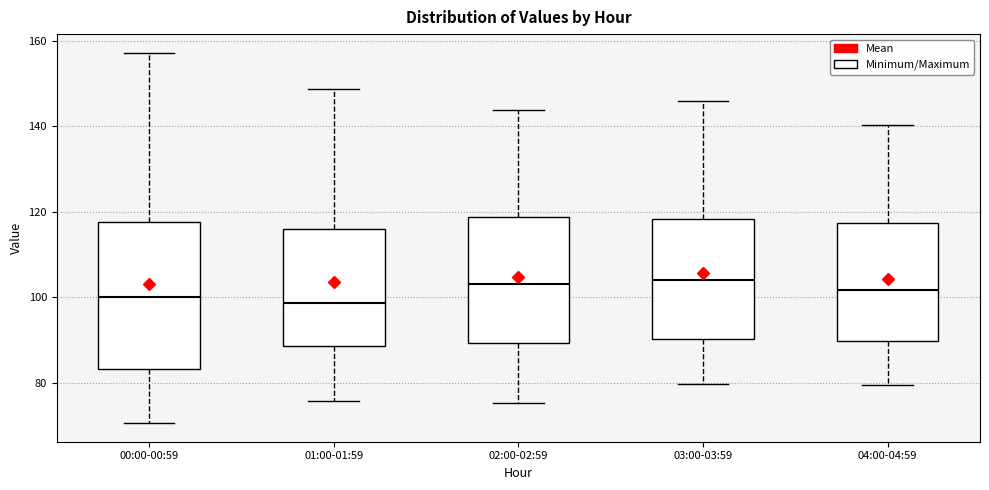

Where is the upper edge of the box for 04:00-04:59 on the y-axis? The values are not printed on the chart, so give them approximately, as read against the axis.

118